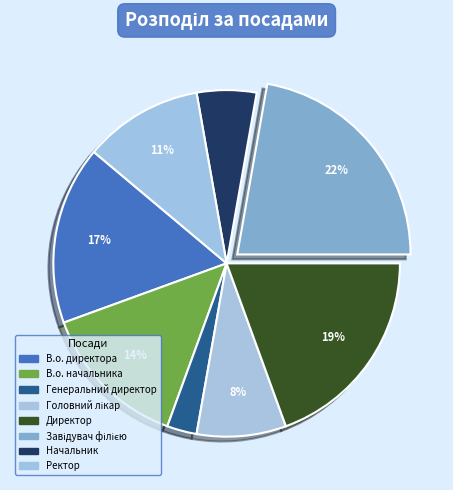

Is it true that Директор is 19% of the pie?

True